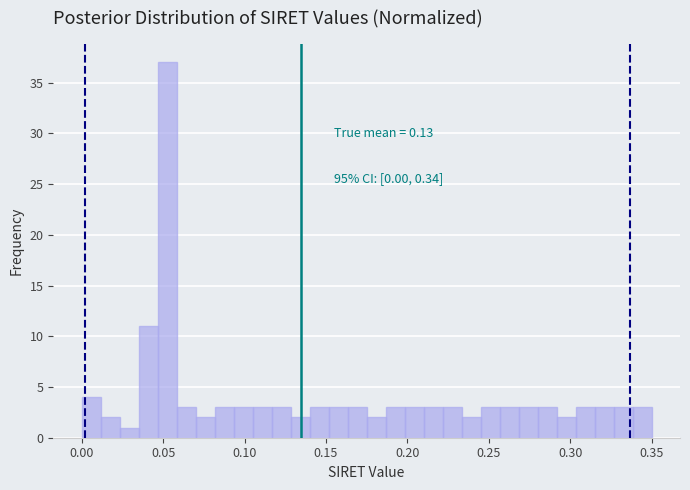

Around what value on the x-axis is the tallest bar? Give the approximate position of its centre, as read against the axis.

0.055